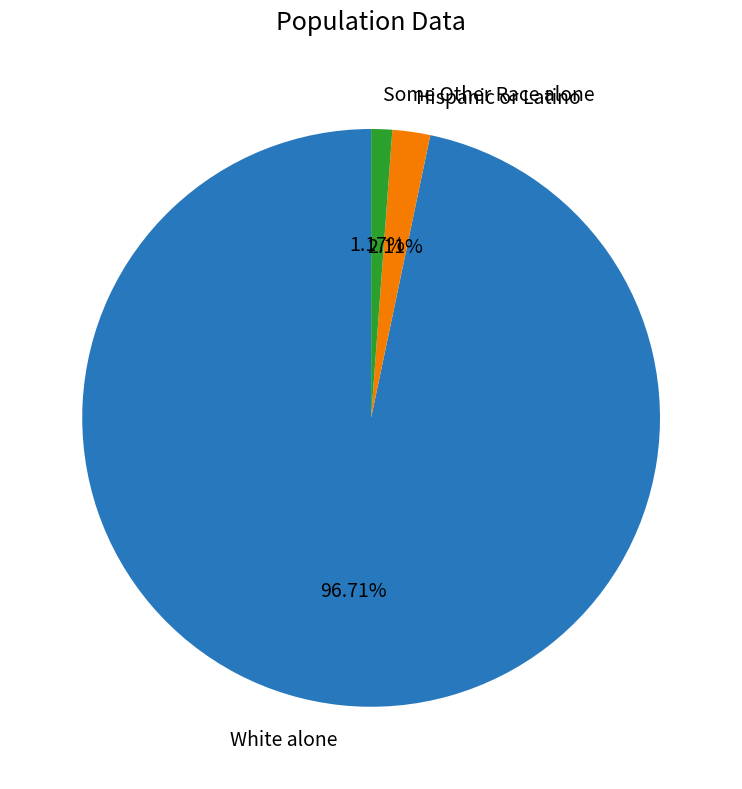

Rank the categories by value from lowest to highest.

Some Other Race alone, Hispanic or Latino, White alone